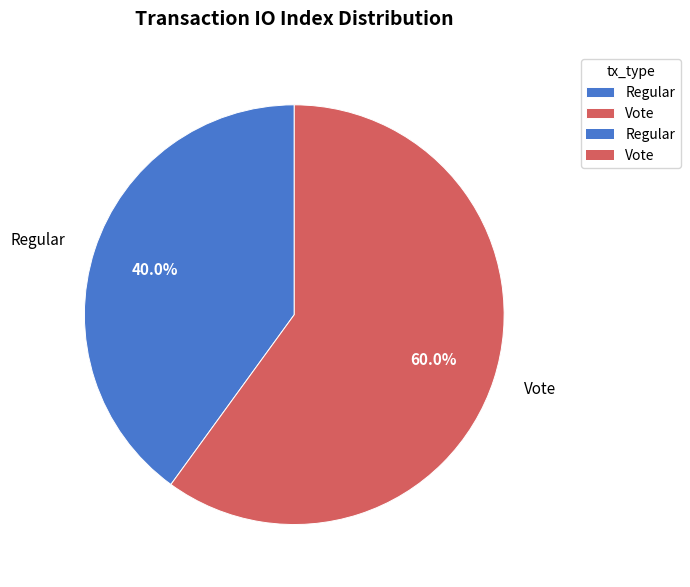

To the nearest percent, what percentage of the pie is Regular?

40%